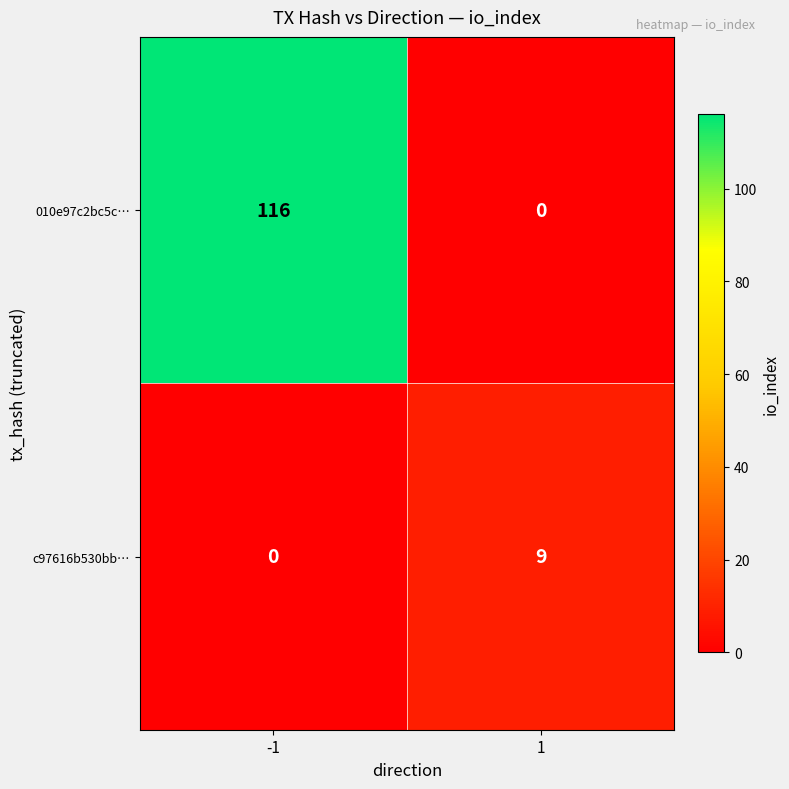

What is the difference between the highest and lowest values at 1?

9